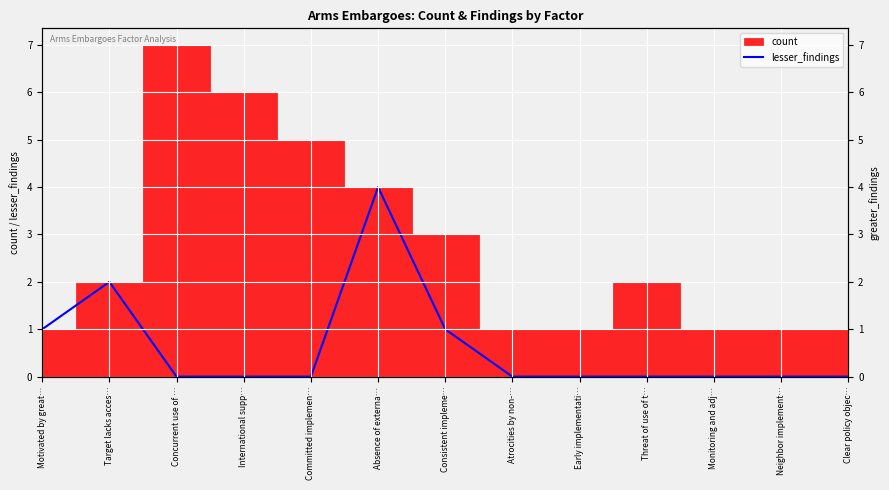

The chart shows a value of 1 at Motivated by great…. True or false?

True